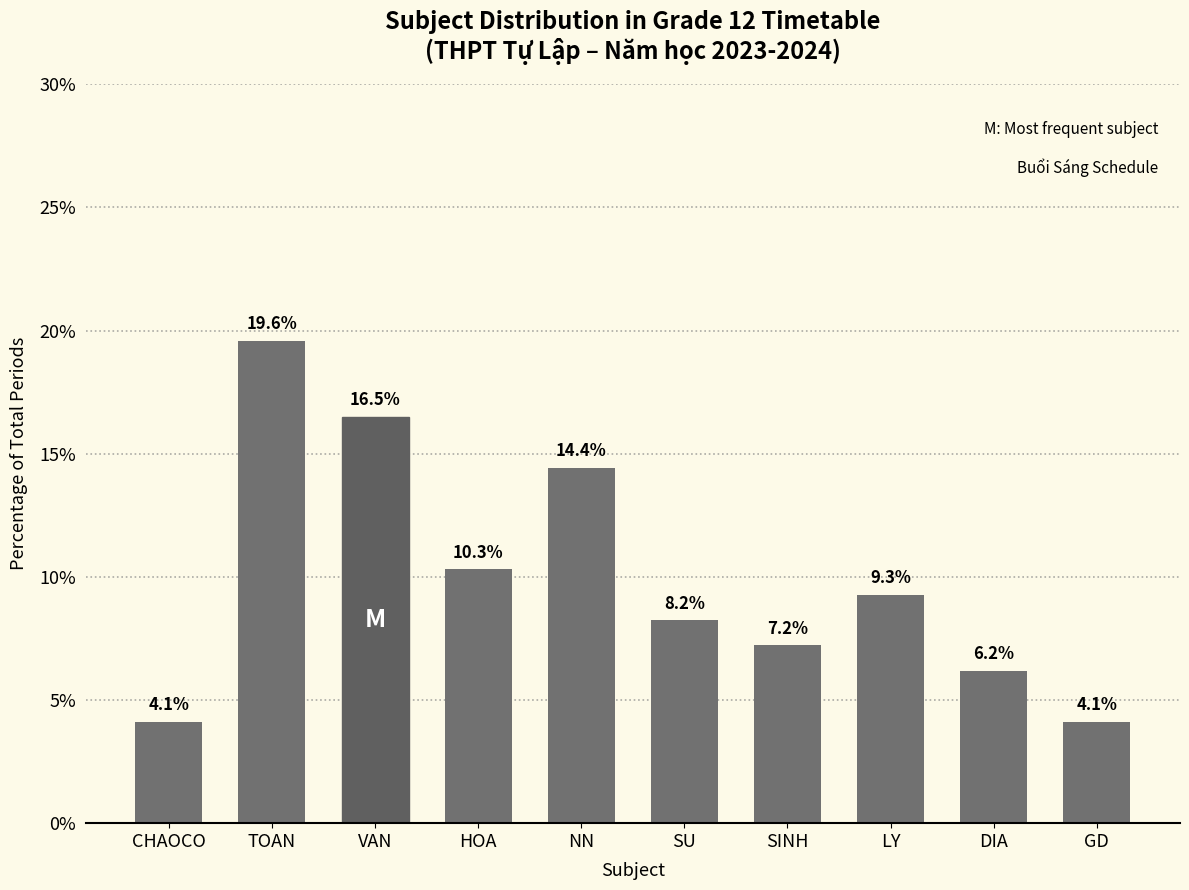

Which label corresponds to the largest value in the chart?

TOAN